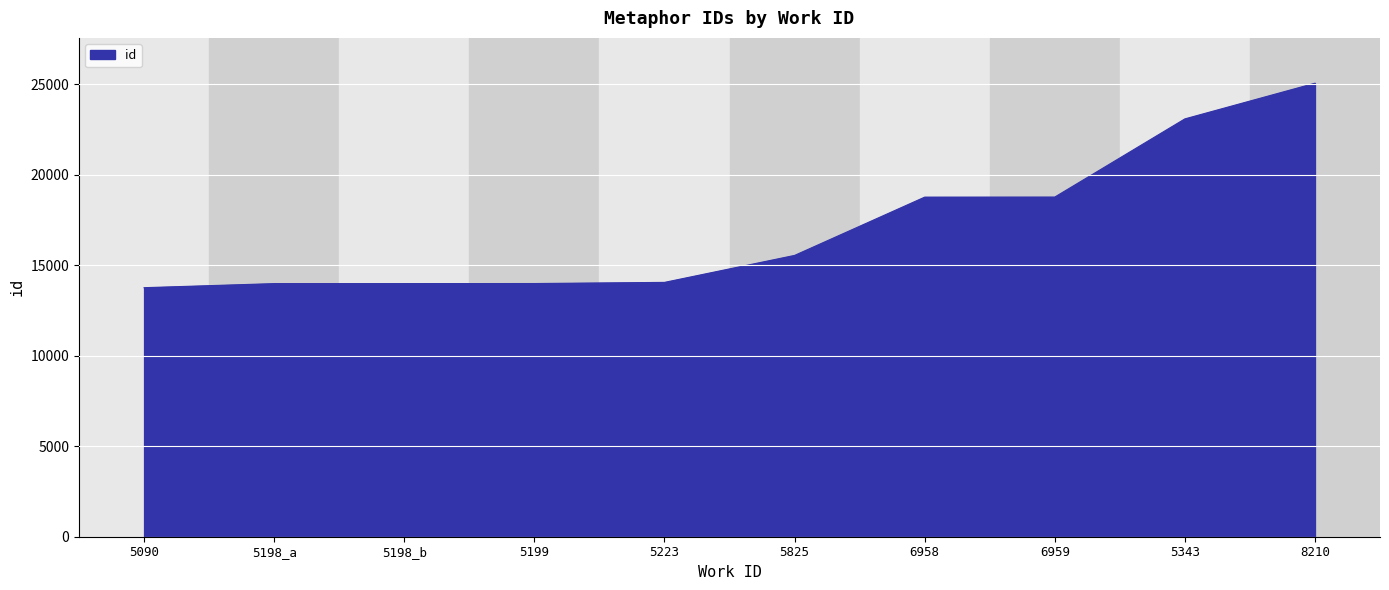

What is the sum of the values at 5343 and 5223?

37137